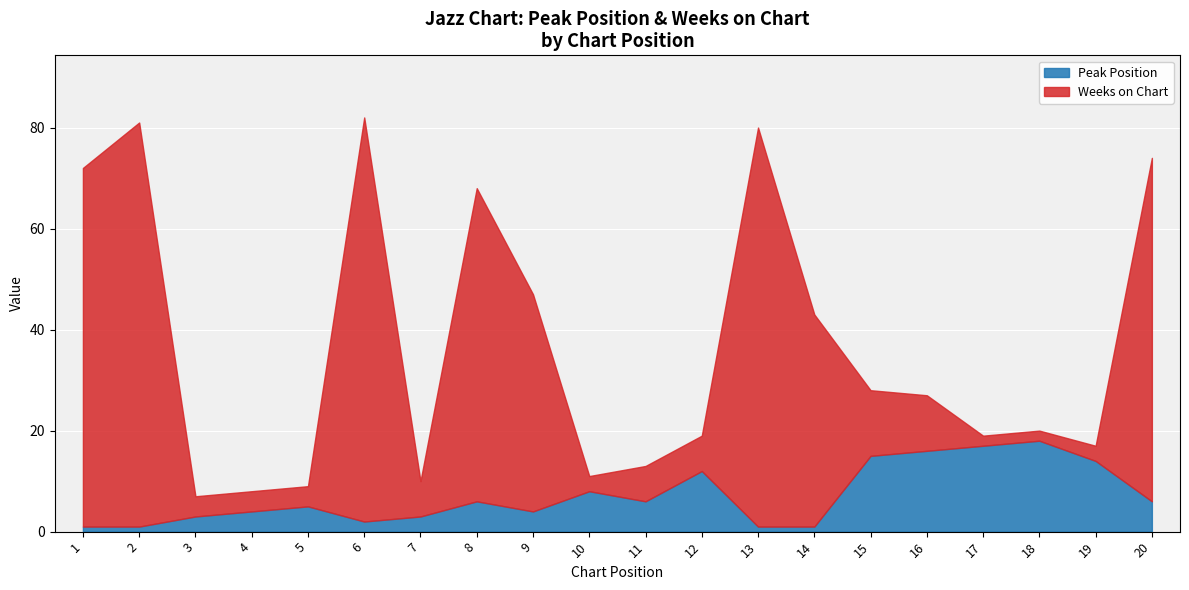

Does the chart display data point markers on the line(s)?

No